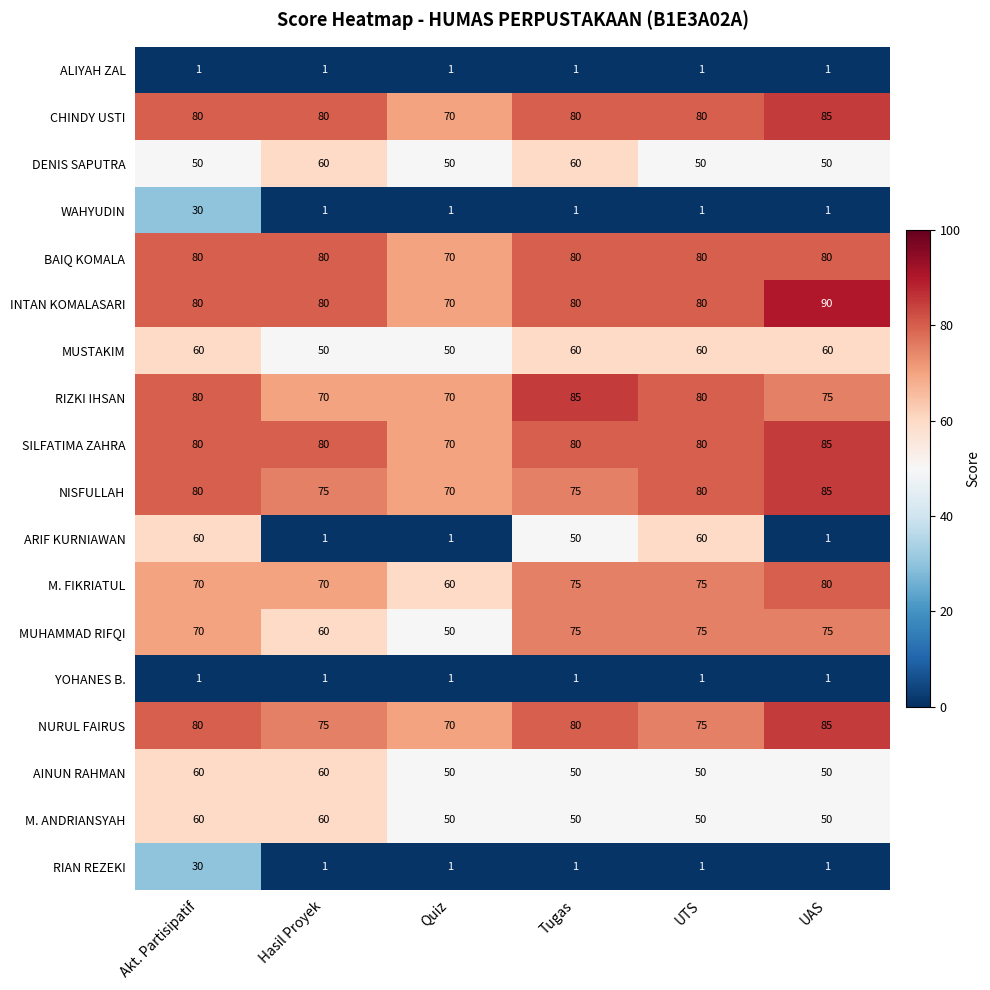

The value of NURUL FAIRUS at Quiz is 70. True or false?

True